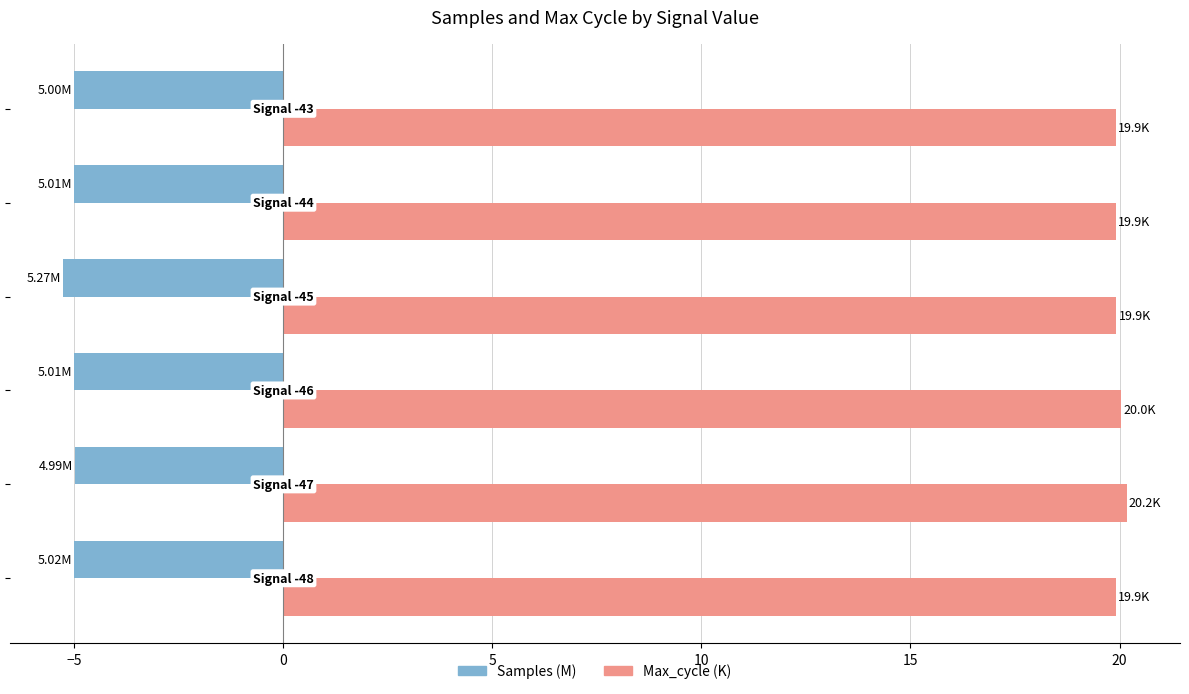

What is the difference between the maximum and minimum values in the Samples (M) series?

0.3